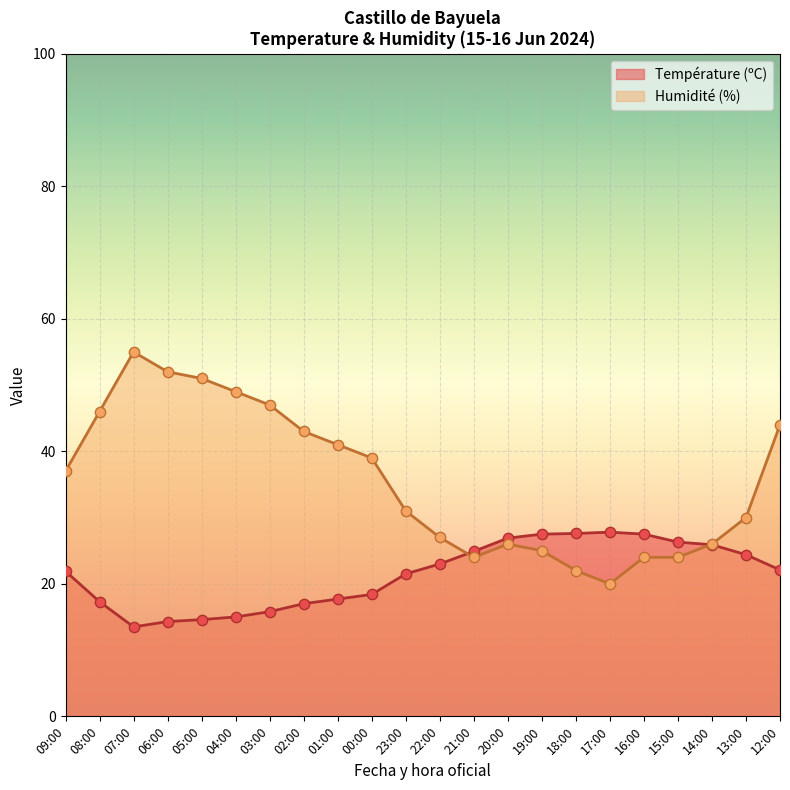

At how many categories does at least one series exceed 16?

22